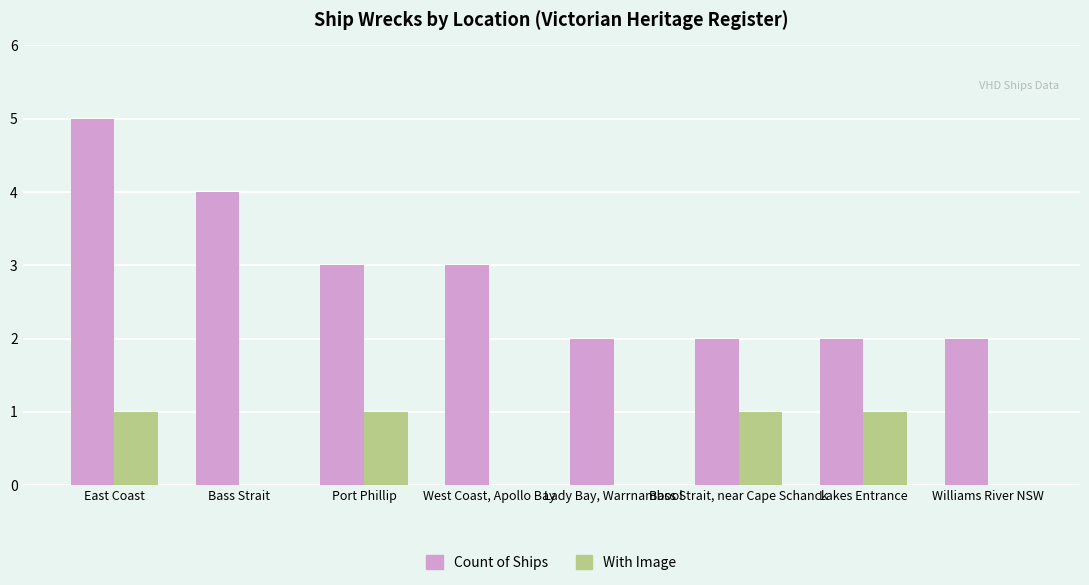

At which category is the sum across all series the highest?

East Coast